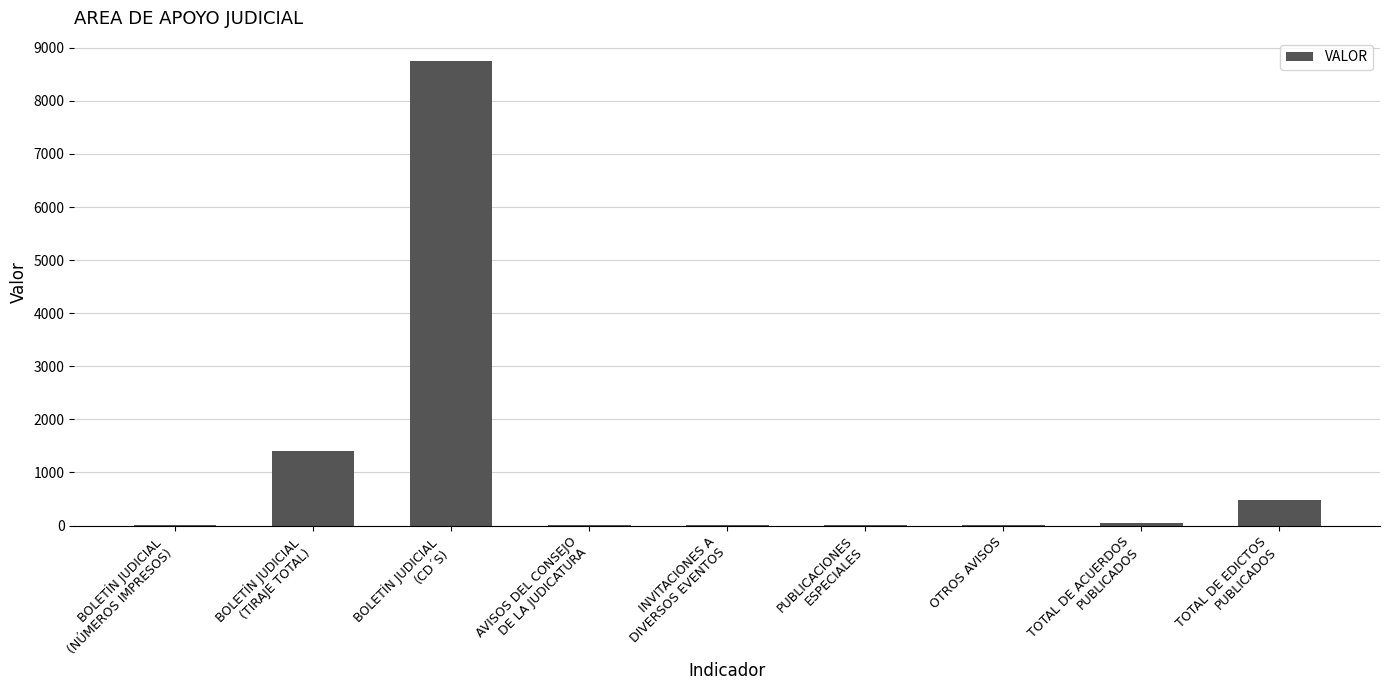

What is the sum of all values?

10715